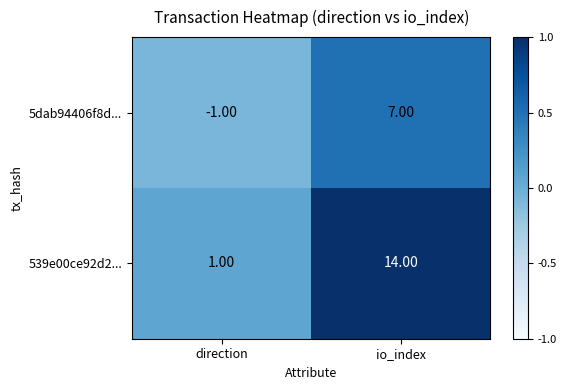

Where is 5dab94406f8d... nearest to the value 3?

direction